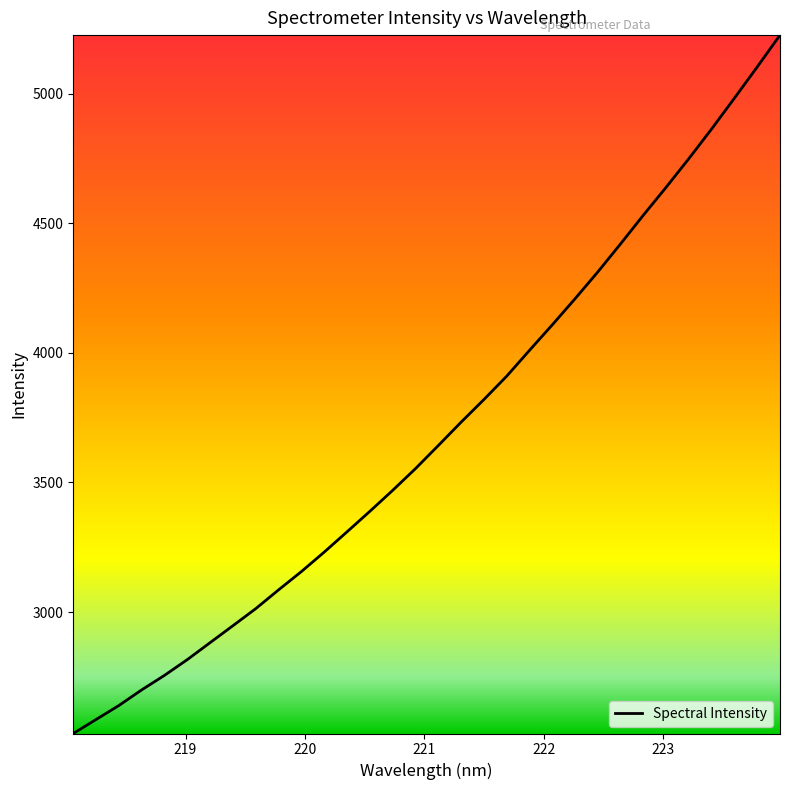

What is the maximum value shown in the chart?

5225.4